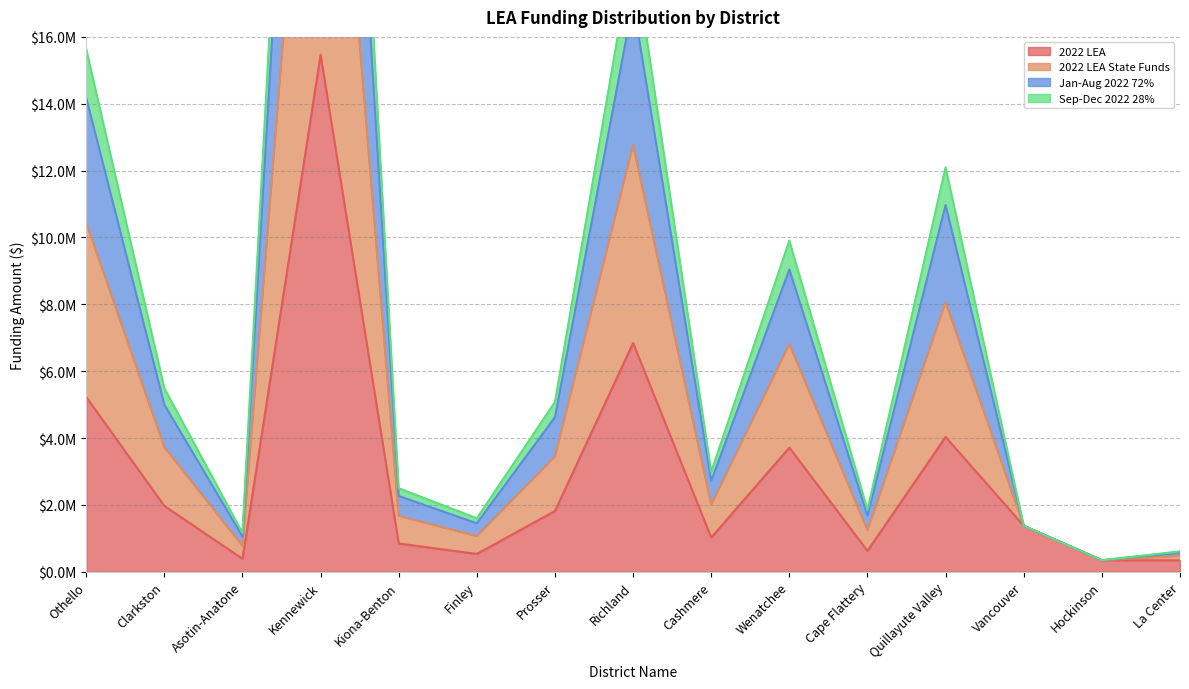

Rank the series by their maximum value, from lowest to highest.

2022 LEA, Sep-Dec 2022 28%, Jan-Aug 2022 72%, 2022 LEA State Funds